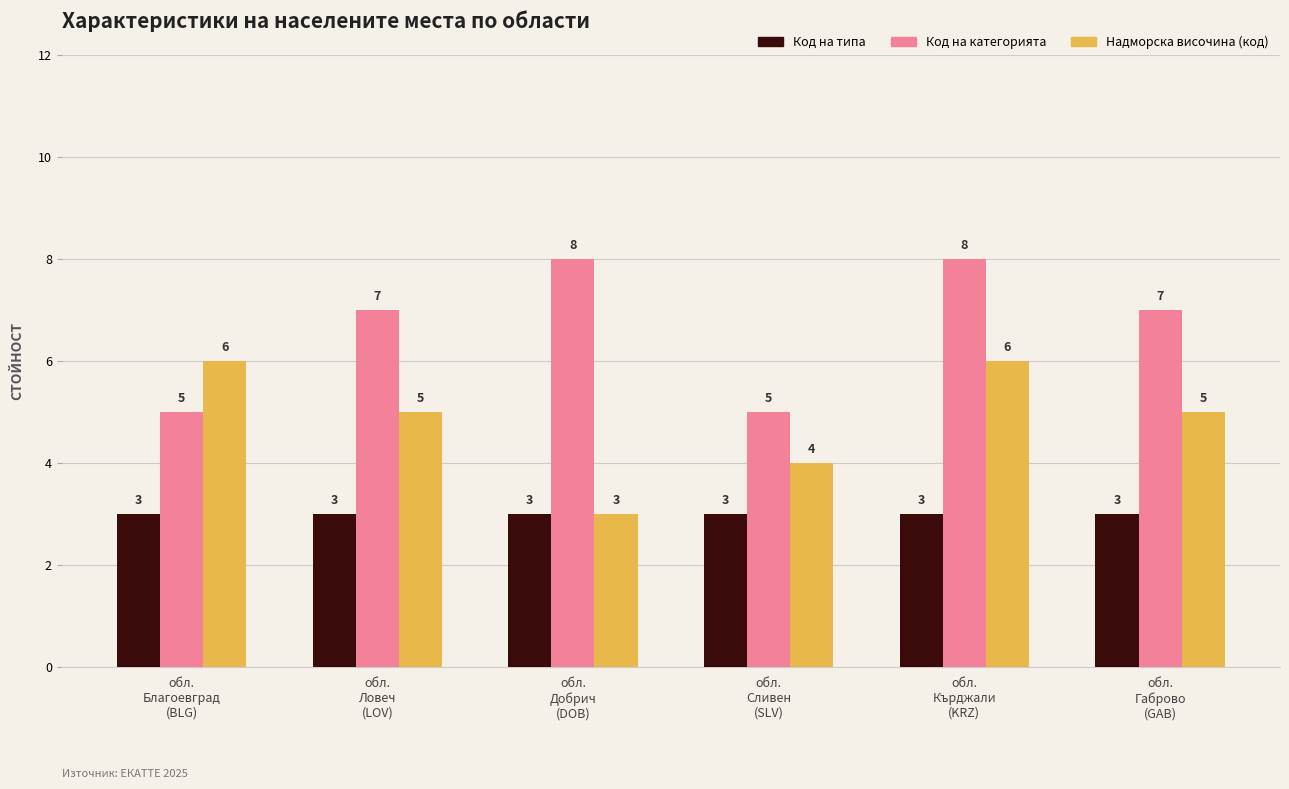

What is the highest value of the Код на категорията series?

8